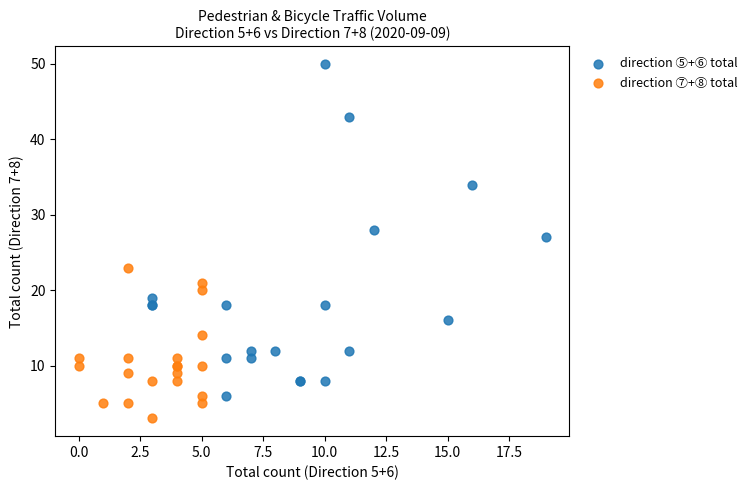

Which series has the largest Y range (max minus min)?

direction ⑤+⑥ total